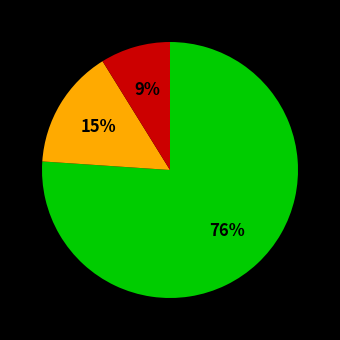

Does any single category account for the majority?

Yes